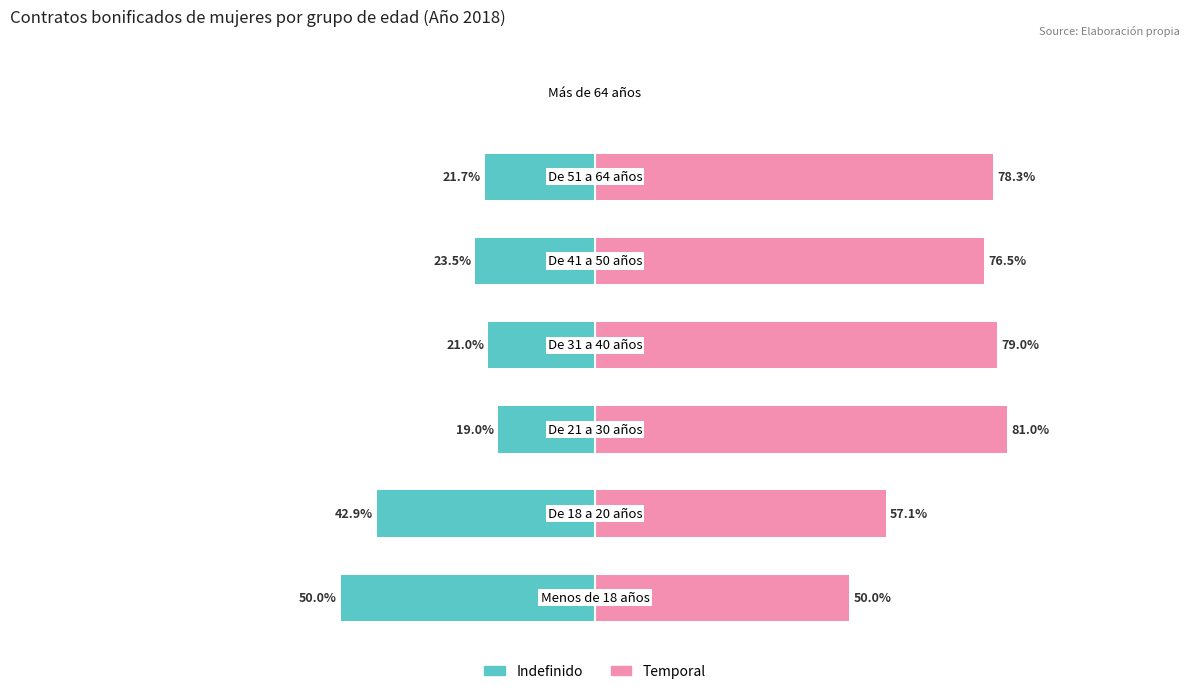

What is the value of the Indefinido bar at the 2nd from the left?

-42.9